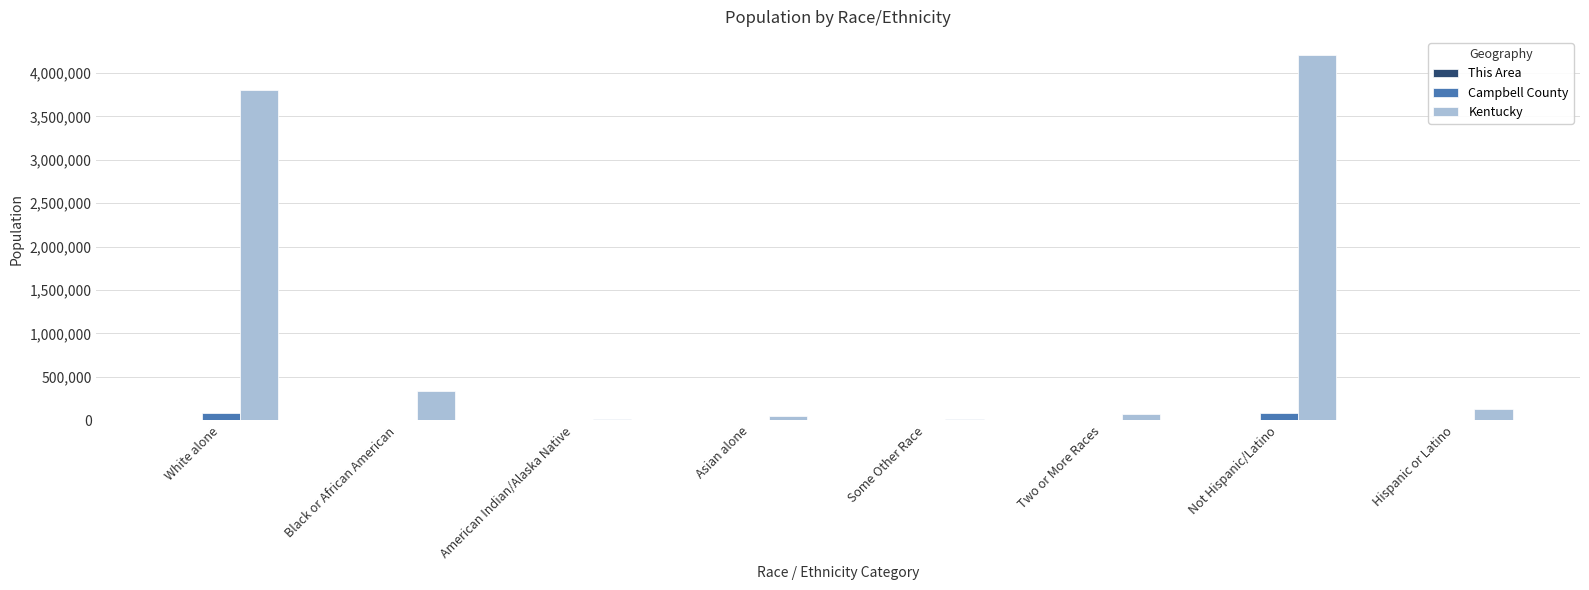

What is the sum of all Kentucky values?

8639789